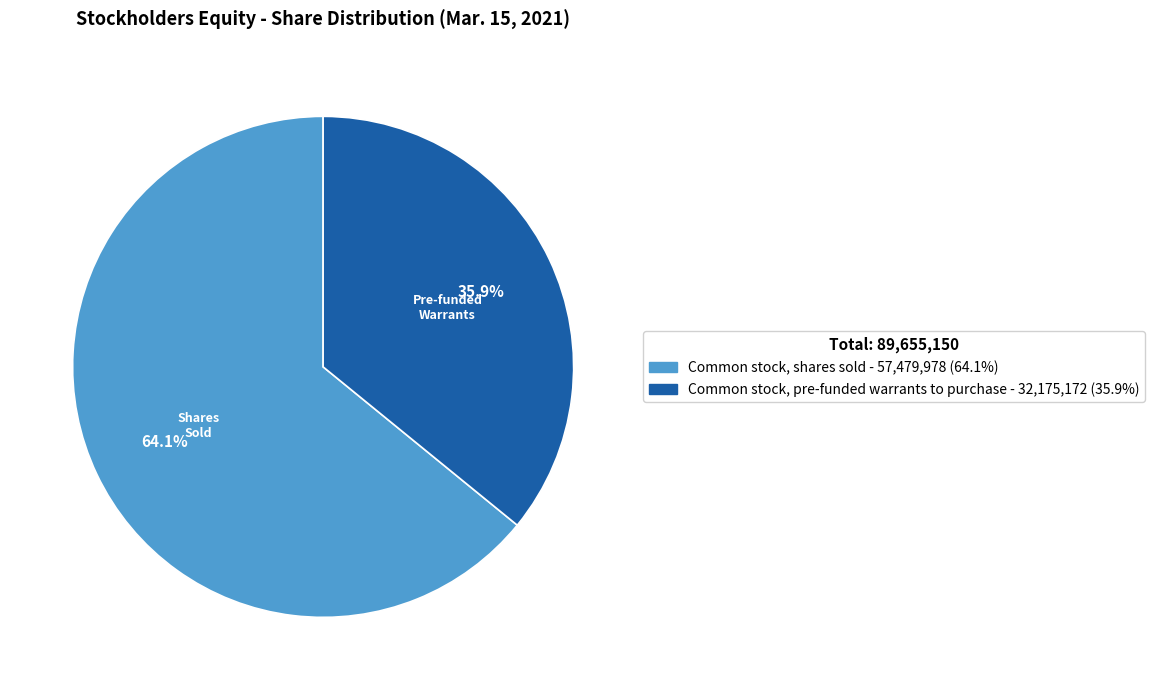

To the nearest percent, what is the average slice percentage?

50%